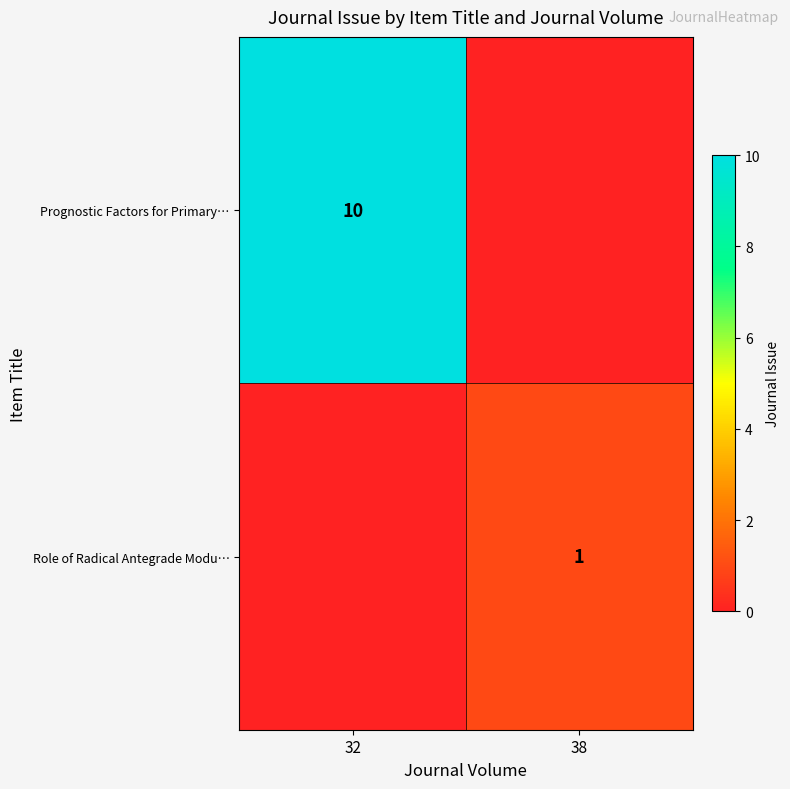

The row_0 series shows 18 at 32. True or false?

False